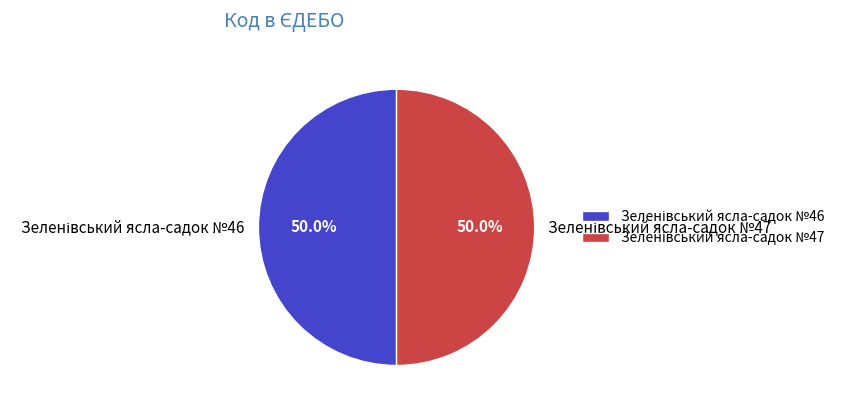

Count the number of slices in the pie.

2